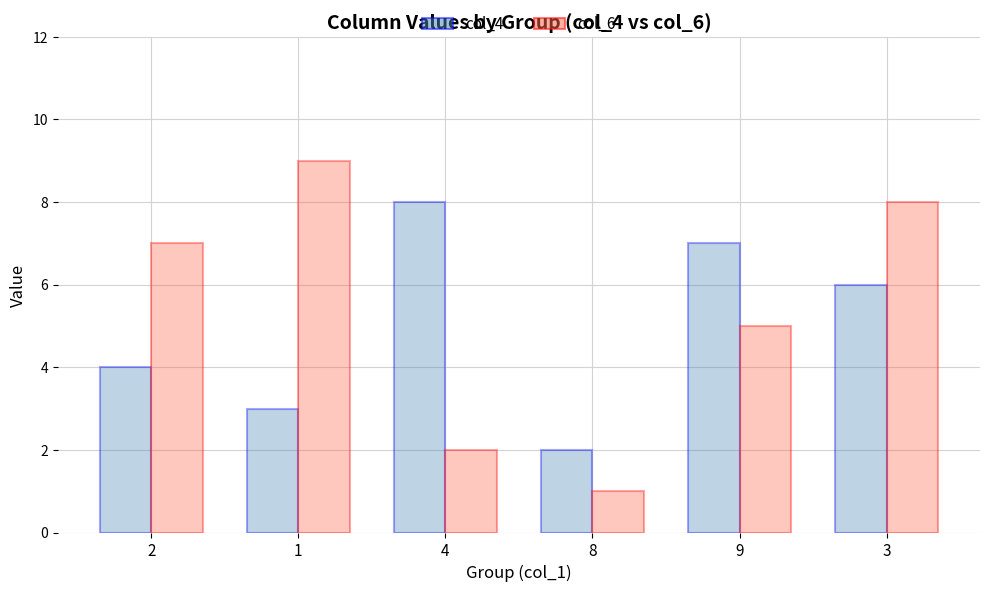

What is the sum of all col_4 values?

30